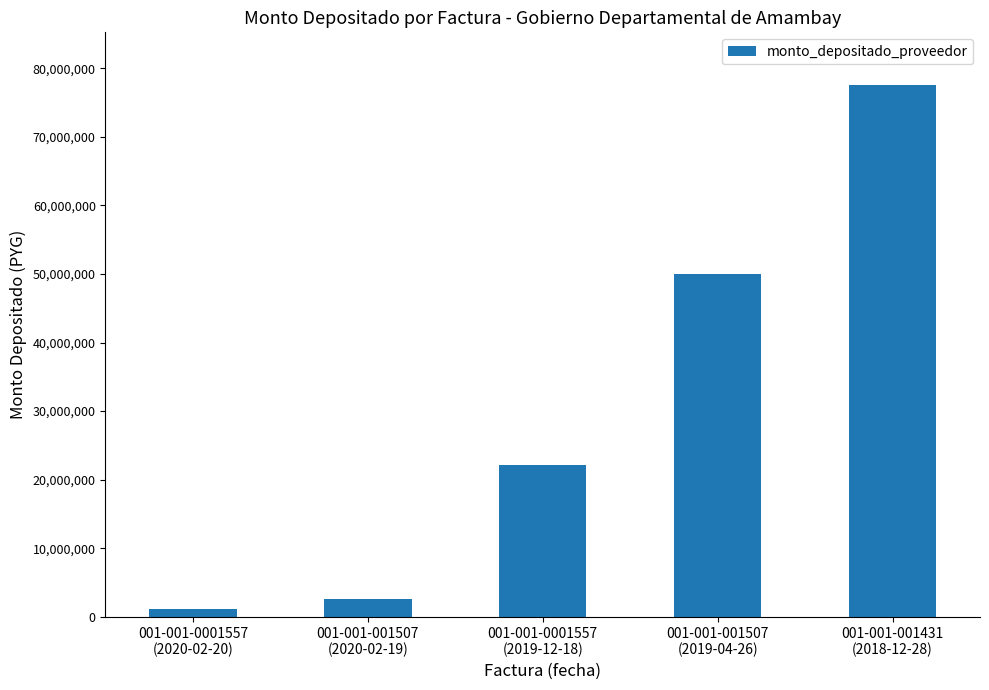

Where is the data nearest to the value 39327812?

001-001-001507
(2019-04-26)